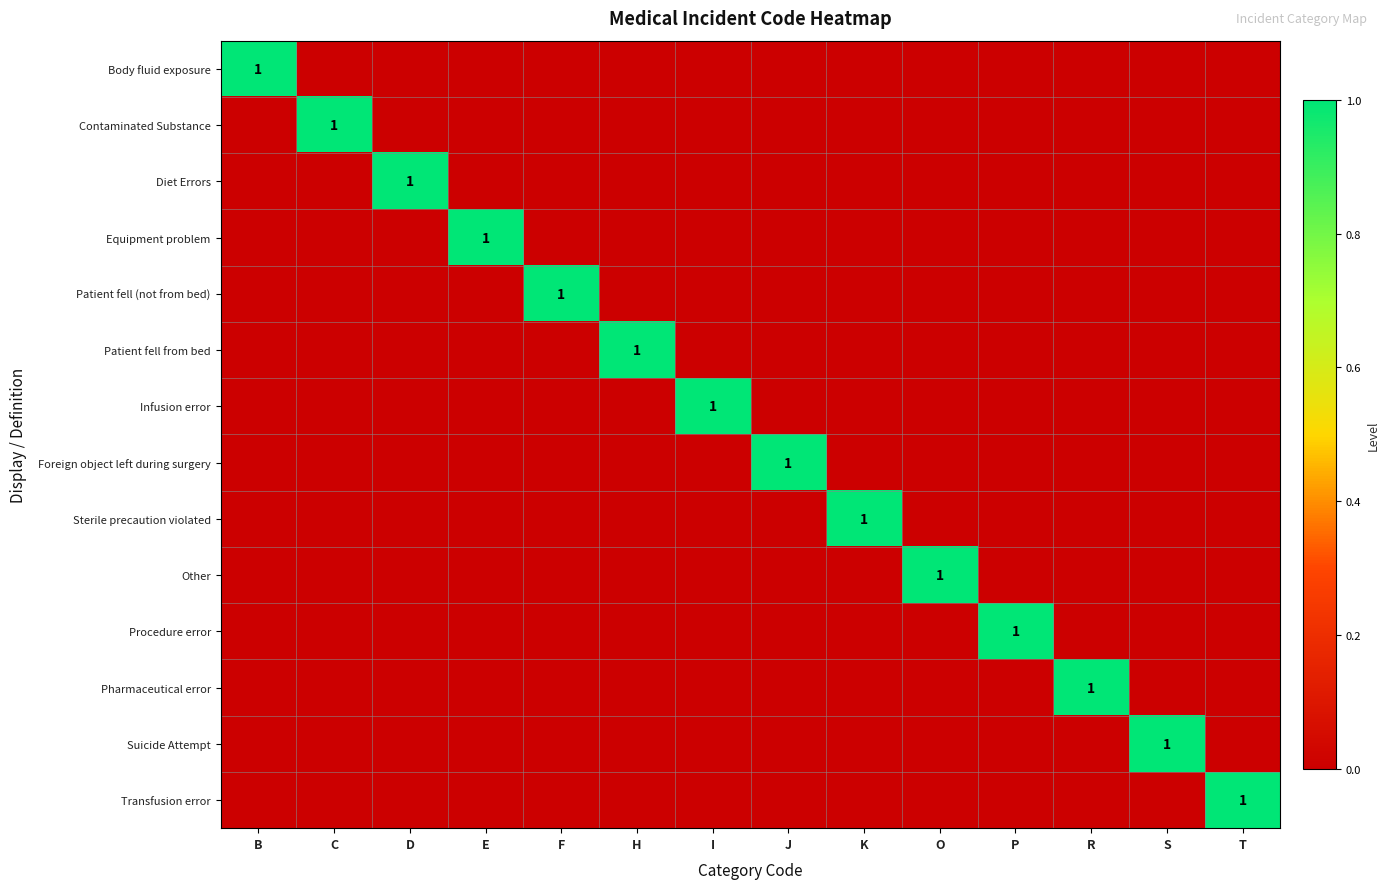

Rank the series by their maximum value, from lowest to highest.

Body fluid exposure, Contaminated Substance, Diet Errors, Equipment problem, Patient fell (not from bed), Patient fell from bed, Infusion error, Foreign object left during surgery, Sterile precaution violated, Other, Procedure error, Pharmaceutical error, Suicide Attempt, Transfusion error